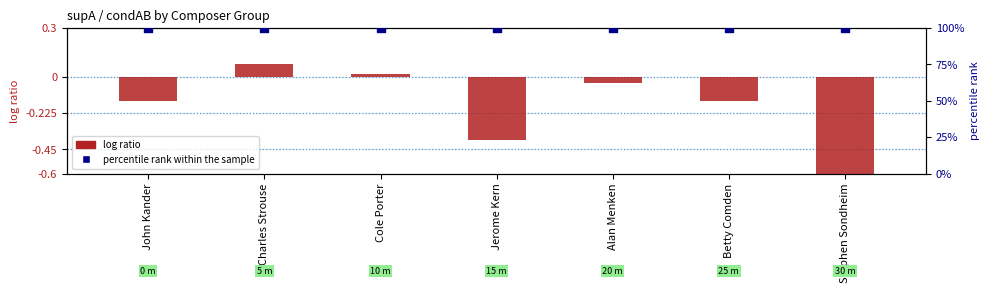

Which series reaches the maximum Y coordinate?

percentile rank within the sample